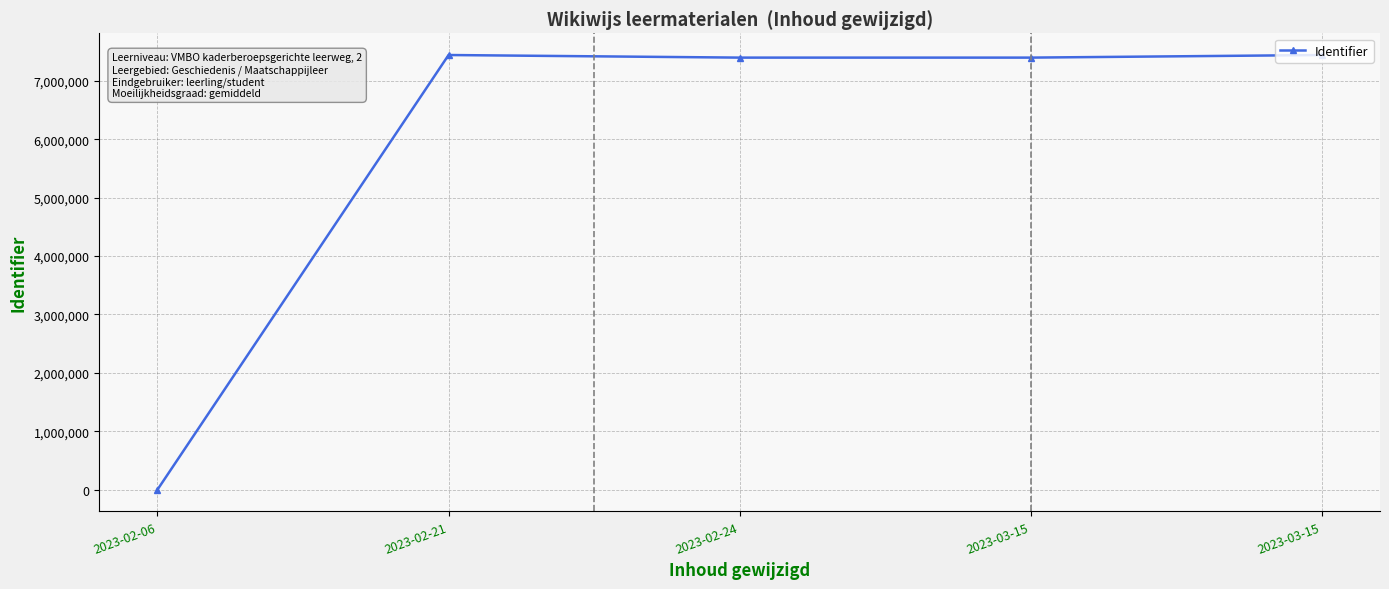

Reading left to right, what are all the values shown in this chart?

0	7440496	7396033	7396032	7440495